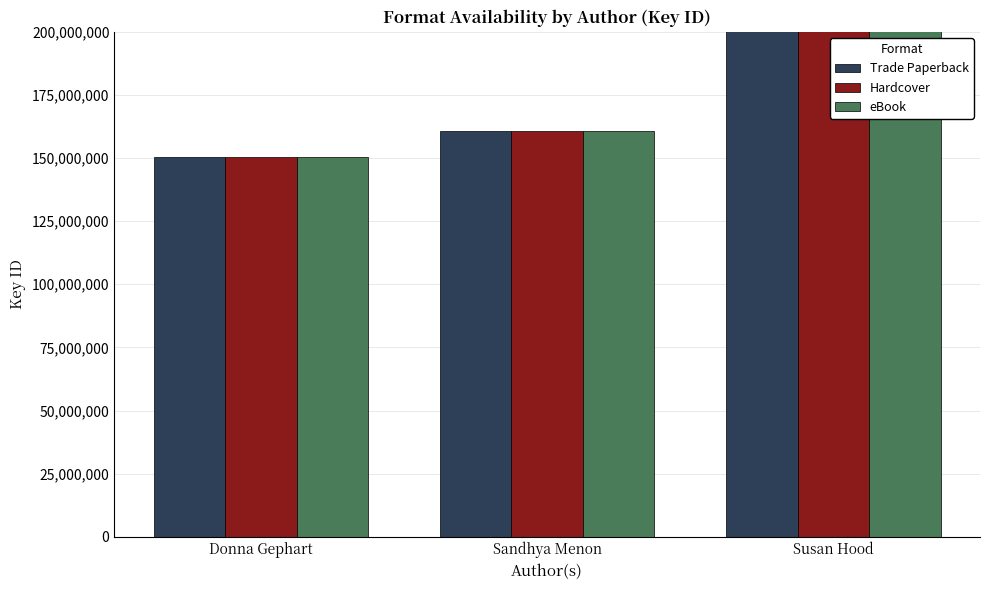

Read the Trade Paperback value at Sandhya Menon.

160718836